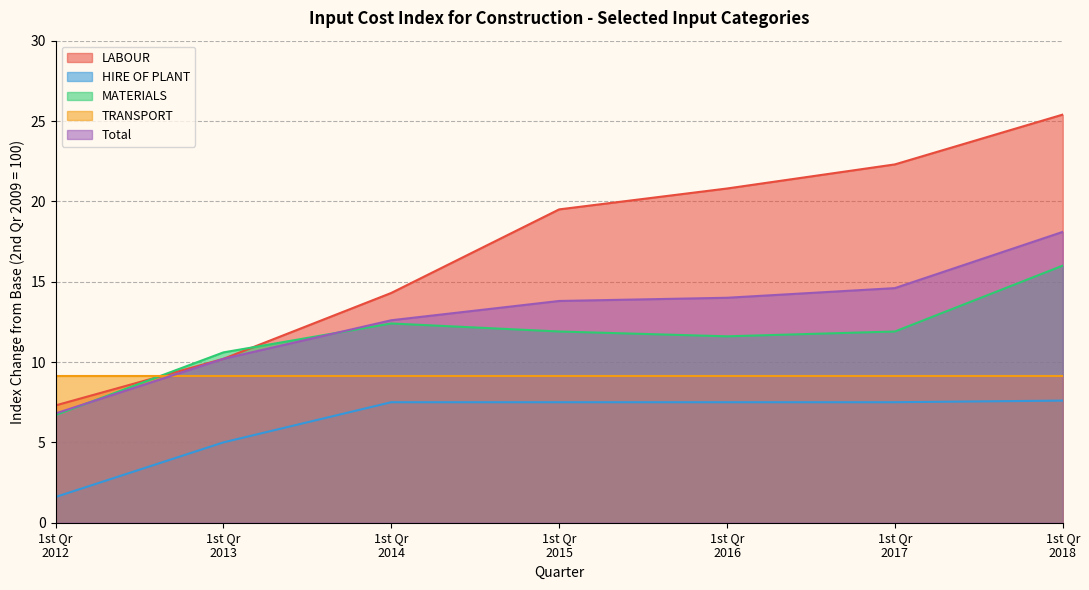

List the series in order of their peak value, highest first.

LABOUR, Total, MATERIALS, TRANSPORT, HIRE OF PLANT